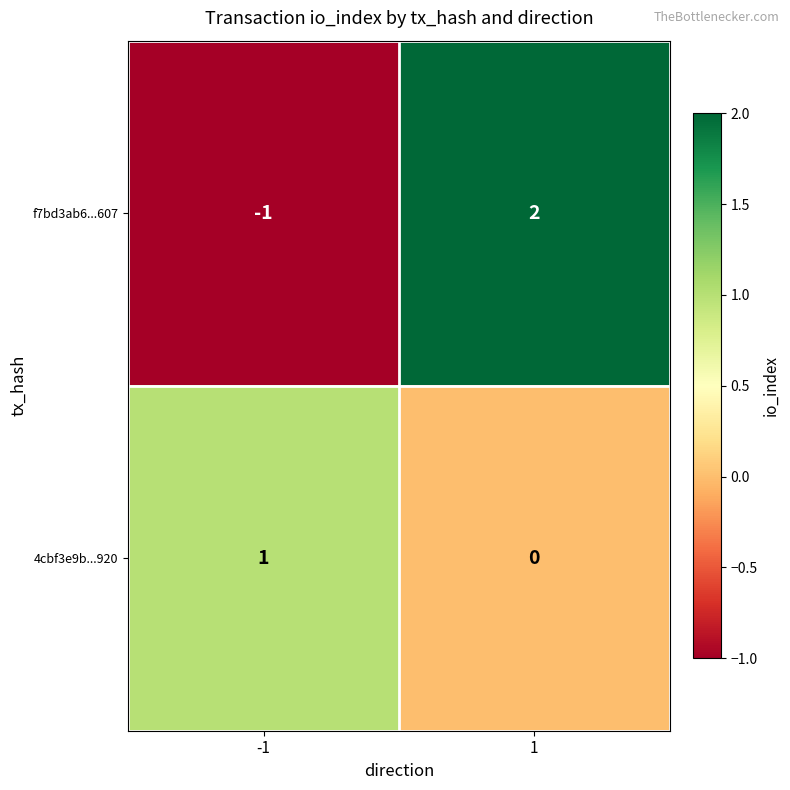

Reading right to left, transcribe all the data shown in this chart.

f7bd3ab6...607: 2	-1
4cbf3e9b...920: 0	1